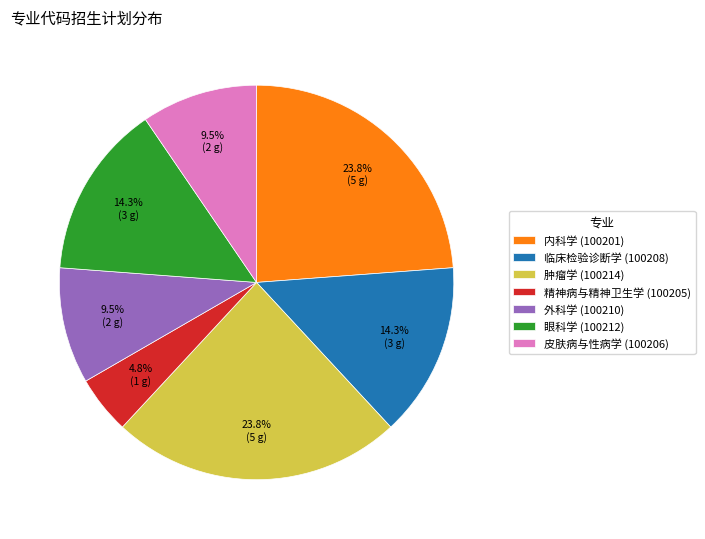

Does 肿瘤学 (100214) represent more than half of the total?

No